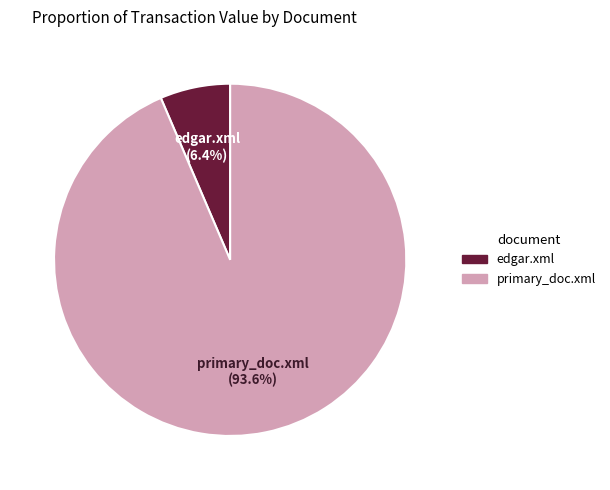

The primary_doc.xml slice represents 86% of the pie. True or false?

False